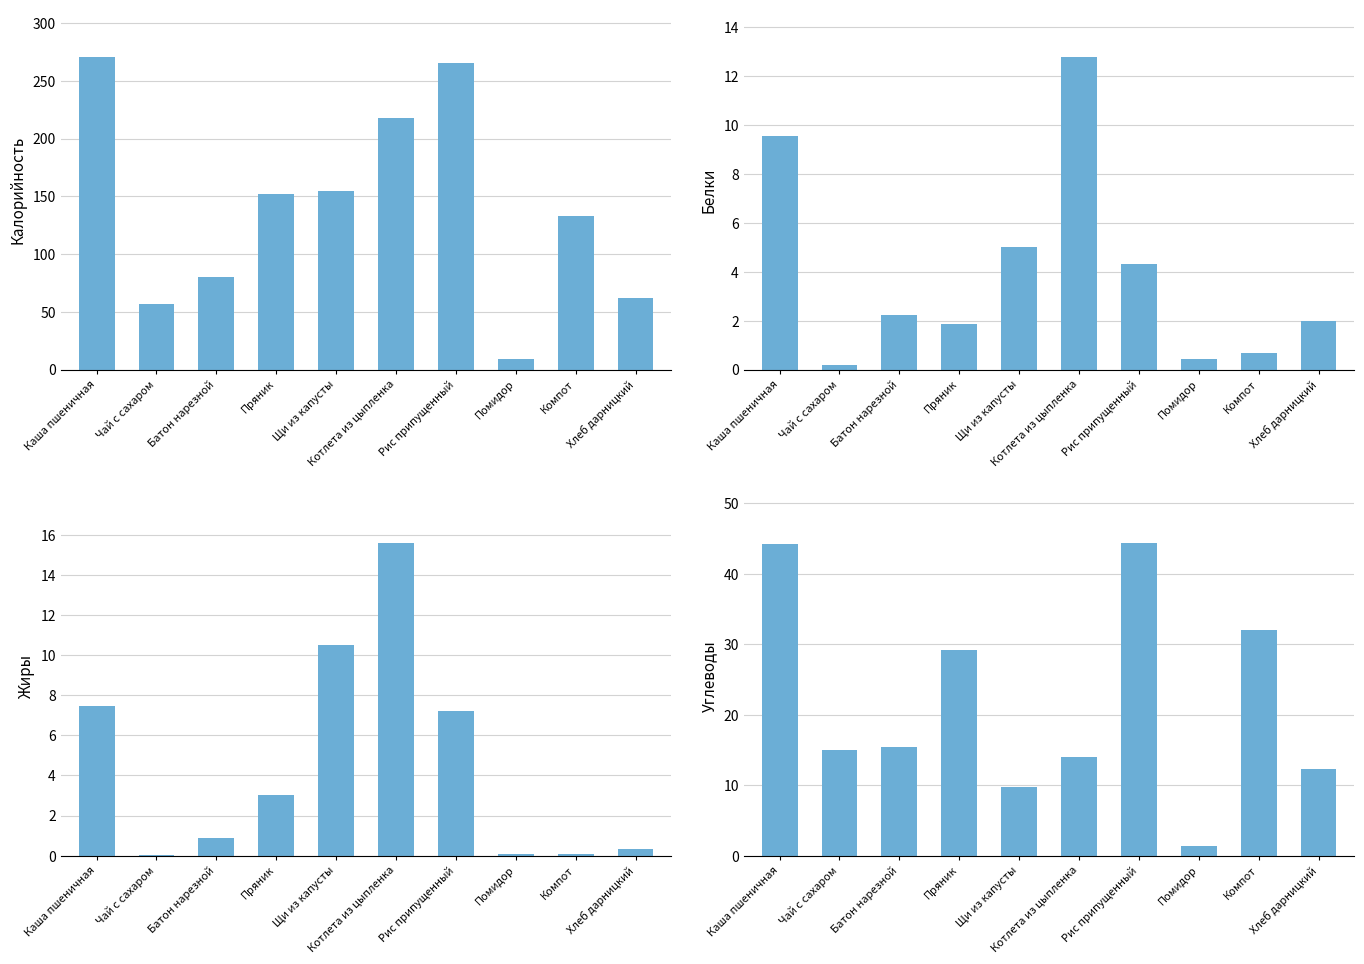

Which category has the lowest value in the Жиры series?

Чай с сахаром